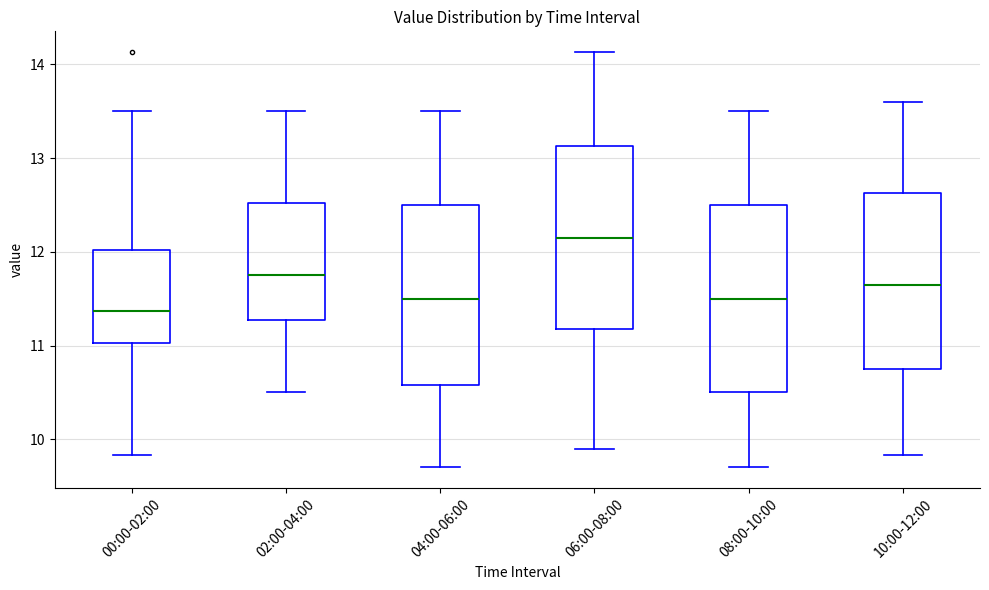

Which box's median line is the highest?

06:00-08:00